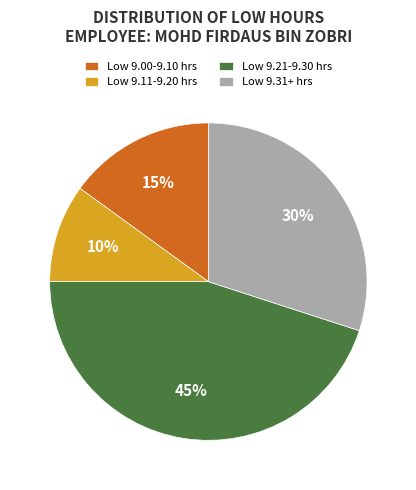

Is it true that Low 9.11-9.20 hrs is 10% of the pie?

True